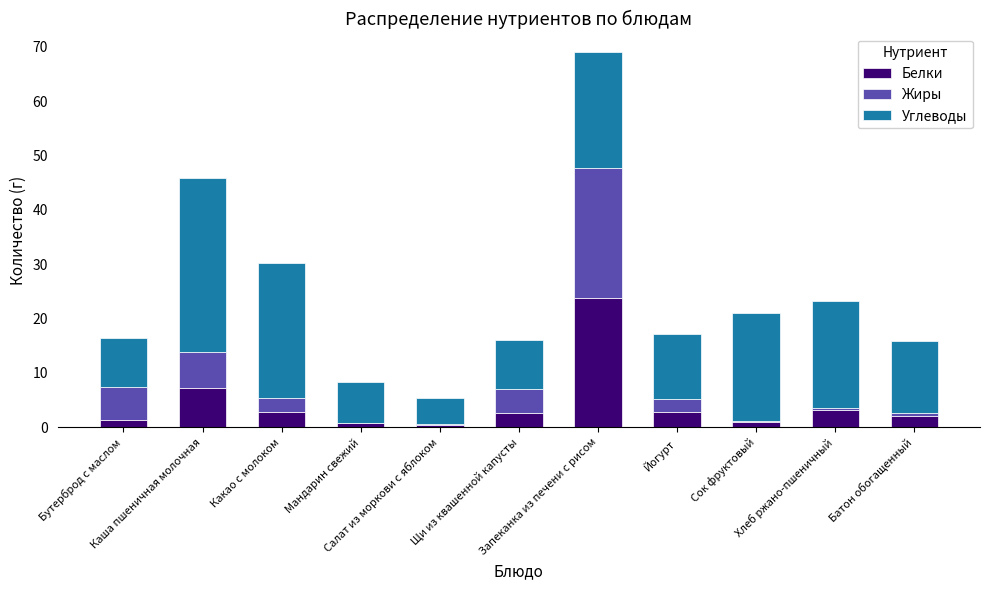

What is the sum of all Белки values?

48.2